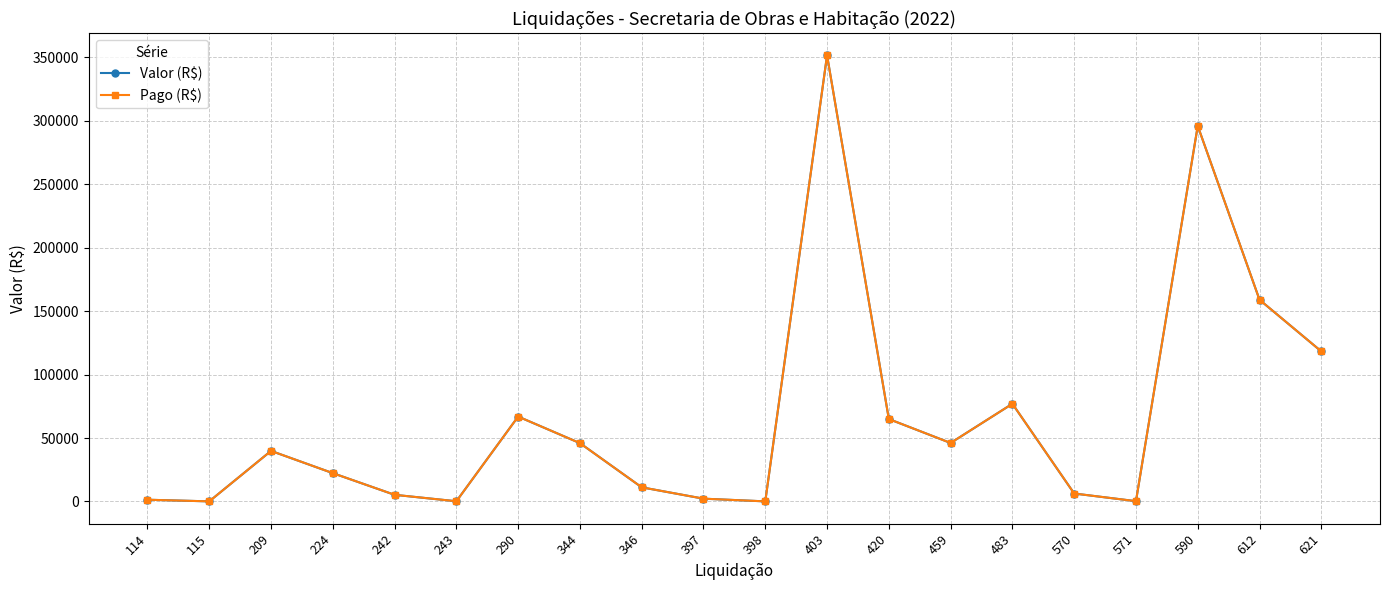

Is this an area chart (filled region under the line)?

No